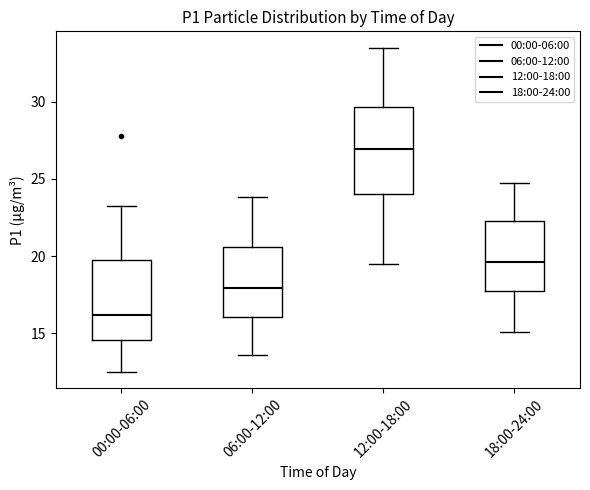

Reading left to right, transcribe this box plot: for each box, give where its median line is, the range the box spans, and where its two whiskers end, as read against the y-axis. The values are not printed on the chart, so give them approximately, as read against the axis.

00:00-06:00: median 16.0, box 14.5 to 19.5, whiskers 12.5 to 23.5
06:00-12:00: median 18.0, box 16.0 to 20.5, whiskers 13.5 to 24.0
12:00-18:00: median 27.0, box 24.0 to 29.5, whiskers 19.5 to 33.5
18:00-24:00: median 19.5, box 17.5 to 22.5, whiskers 15.0 to 24.5